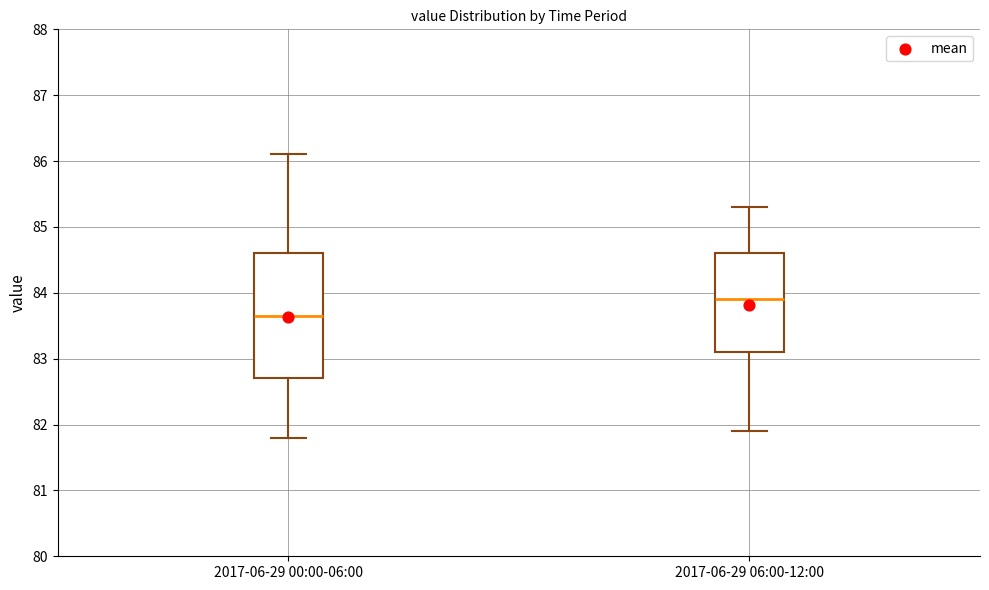

Reading left to right, read every box against the y-axis: the position of its median line, the range the box covers, and the ends of its whiskers. The values are not printed on the chart, so give them approximately, as read against the axis.

2017-06-29 00:00-06:00: median 83.7, box 82.7 to 84.6, whiskers 81.8 to 86.1
2017-06-29 06:00-12:00: median 83.9, box 83.1 to 84.6, whiskers 81.9 to 85.3